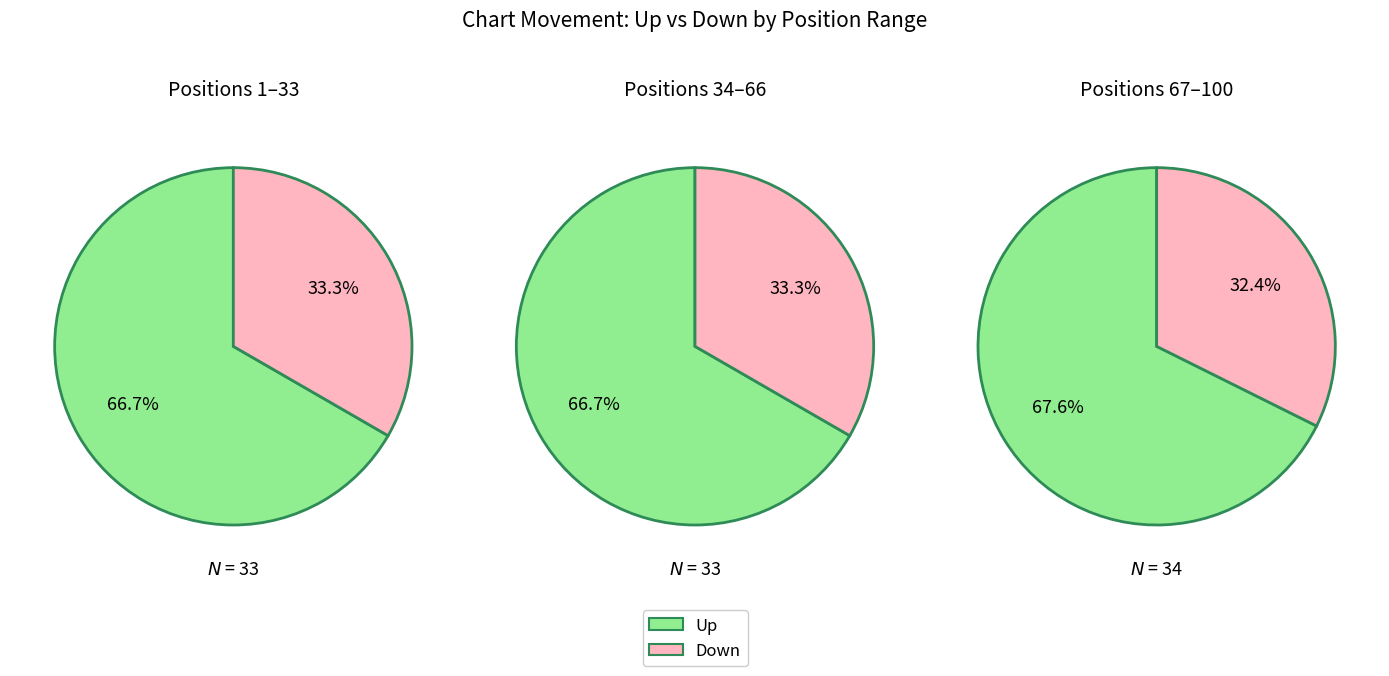

True or false: down accounts for 21% of the total.

False